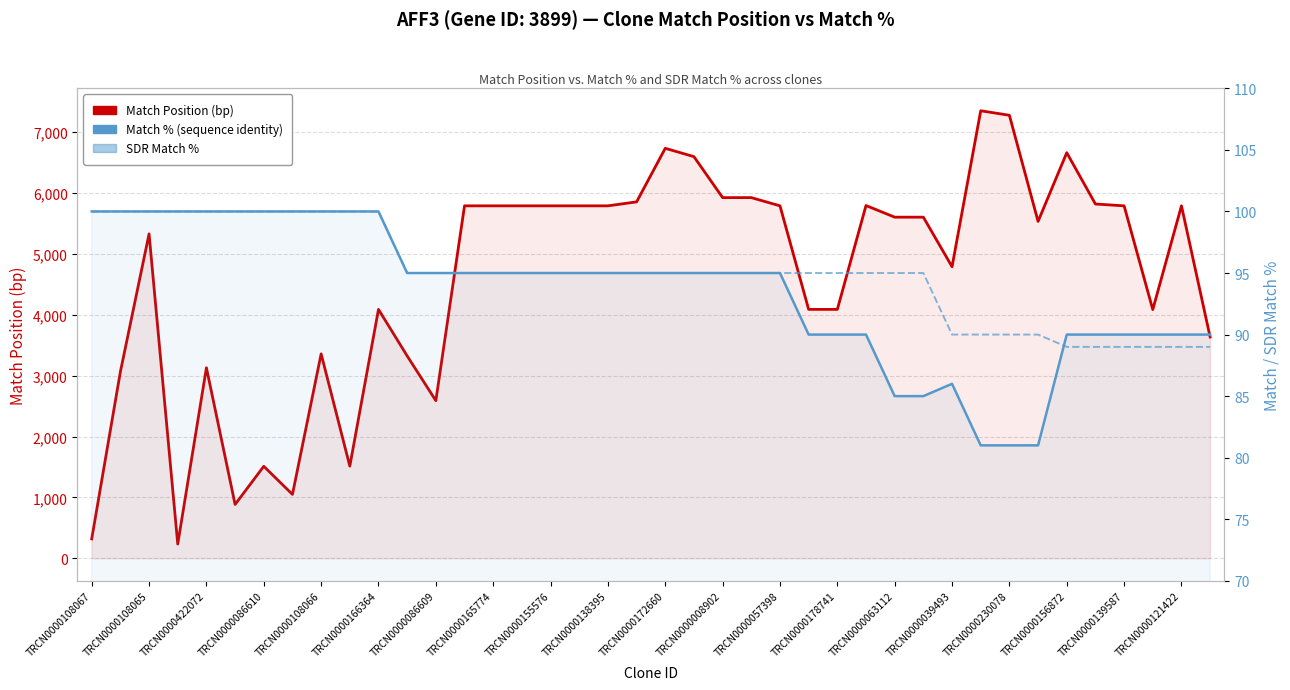

What is the difference between the highest and lowest values at TRCN0000121422?

5696